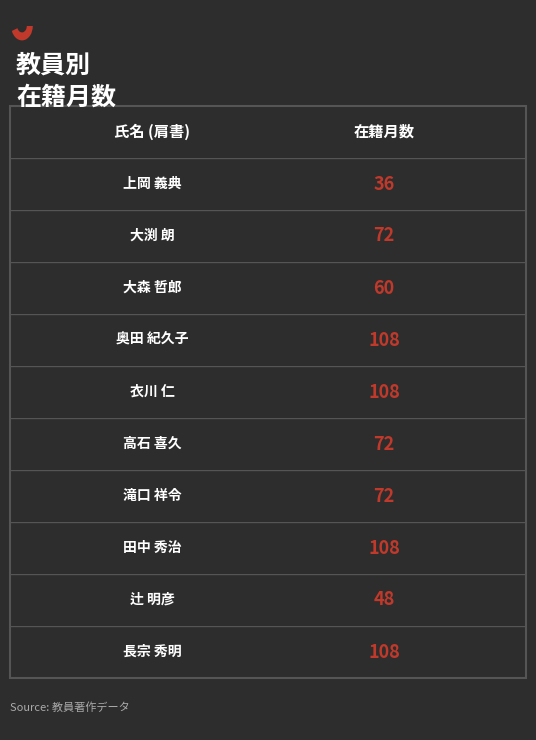

The chart shows a value of 108 at 9. True or false?

True